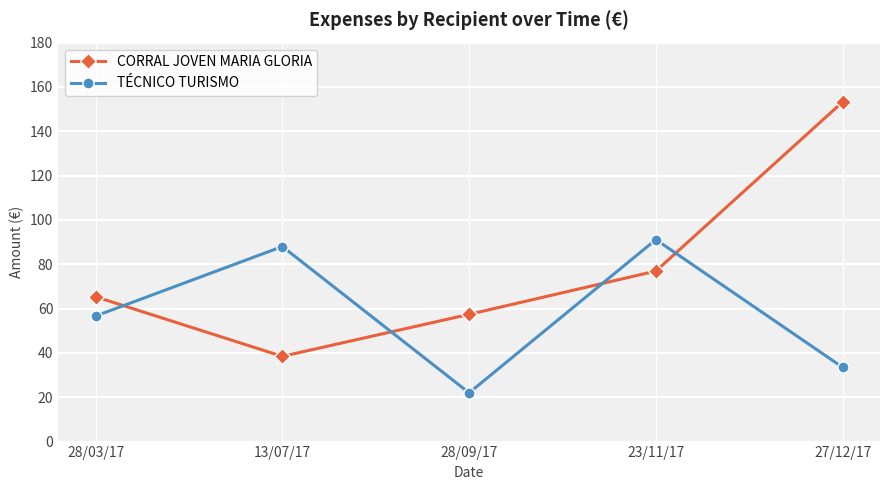

Where is the first local maximum for TÉCNICO TURISMO?

13/07/17